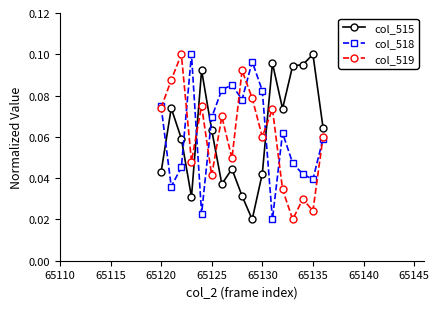

After their last crossing, which series has the higher values: col_515 or col_518?

col_515